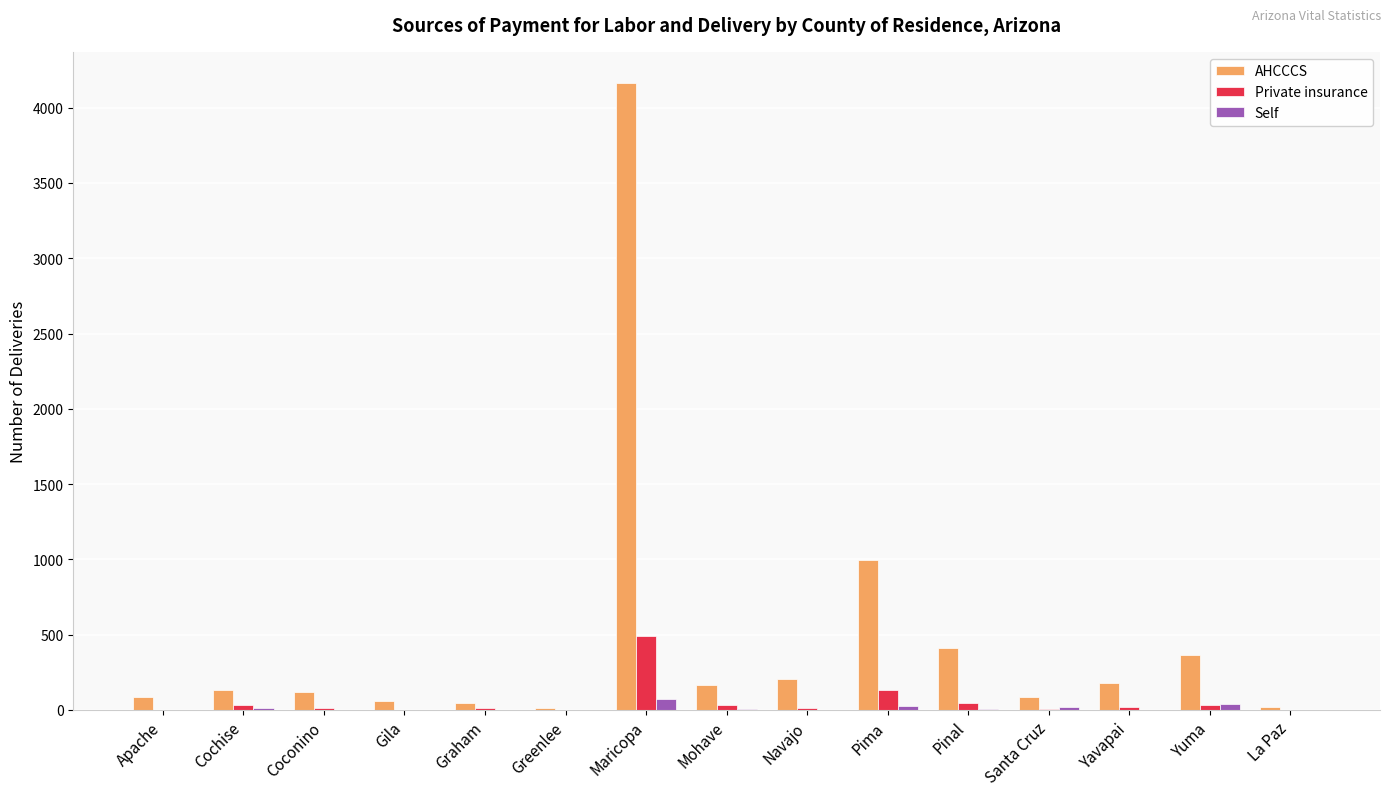

What are all the series names shown in the legend?

AHCCCS, Private insurance, Self